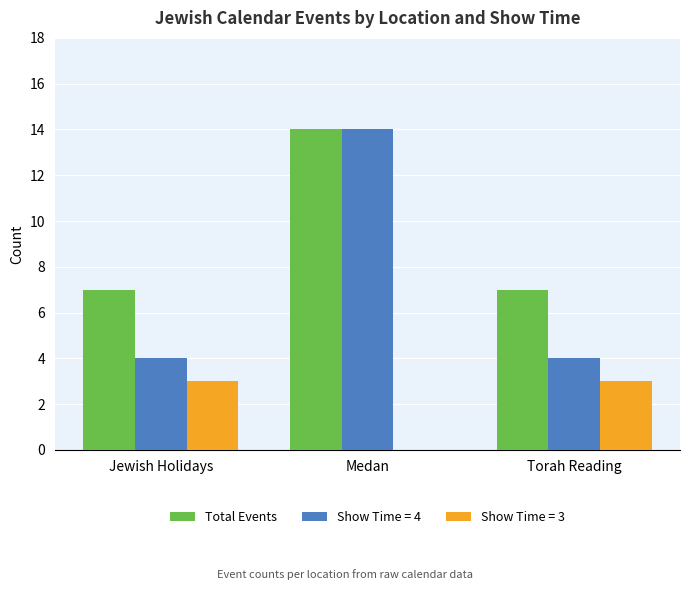

Is it true that Show Time = 4 equals 4 at Jewish Holidays?

True